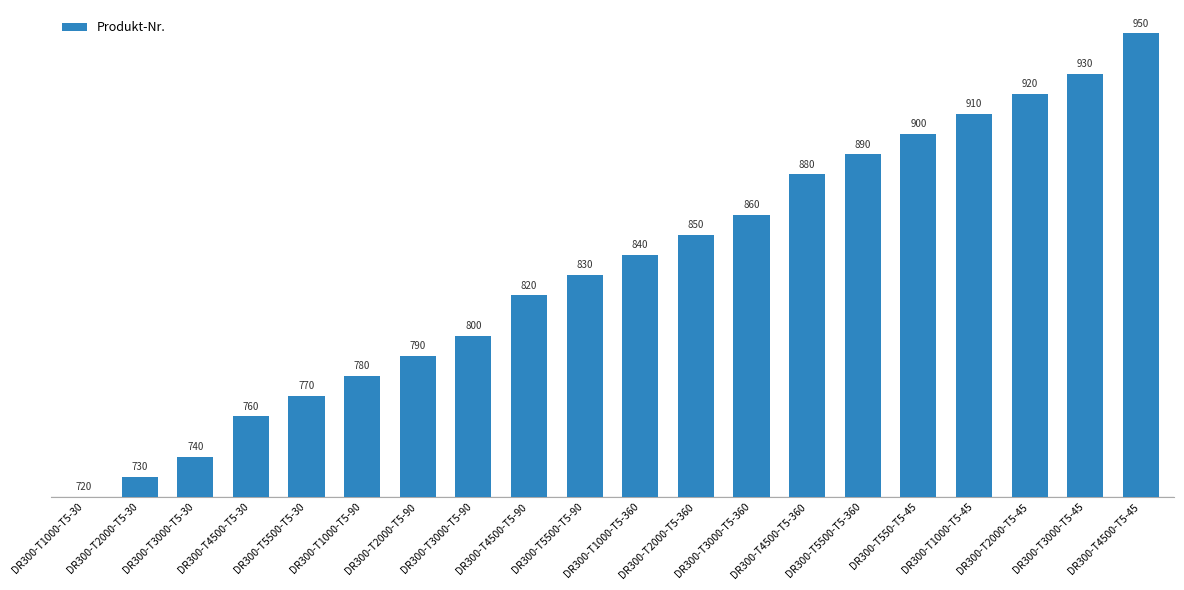

At which label is the value closest to 115?

DR300-T5500-T5-90